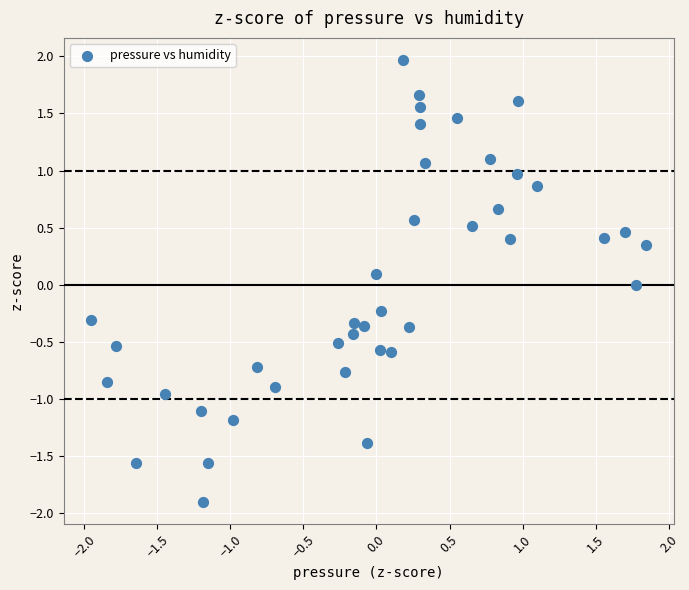

What is the range of X values (max minus min)?

3.8